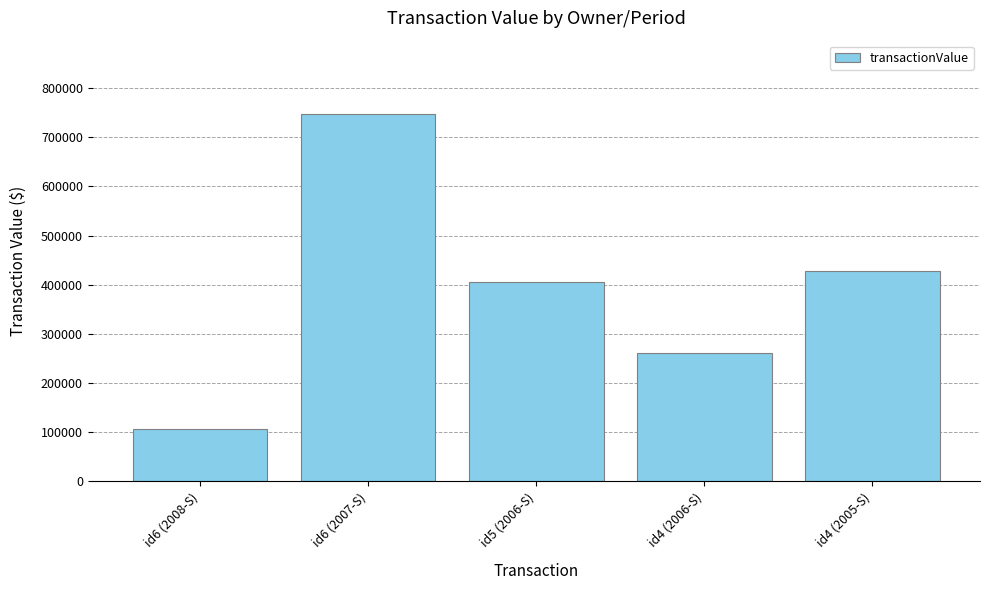

What is the label of the 5th bar from the left?

id4 (2005-S)